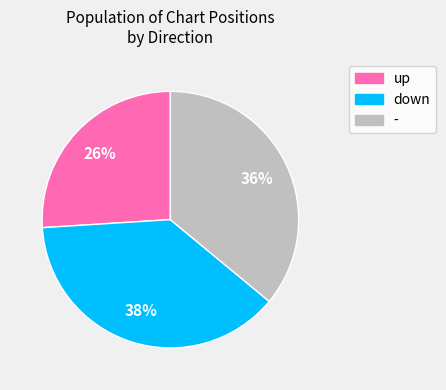

Rank the categories by value from lowest to highest.

up, -, down